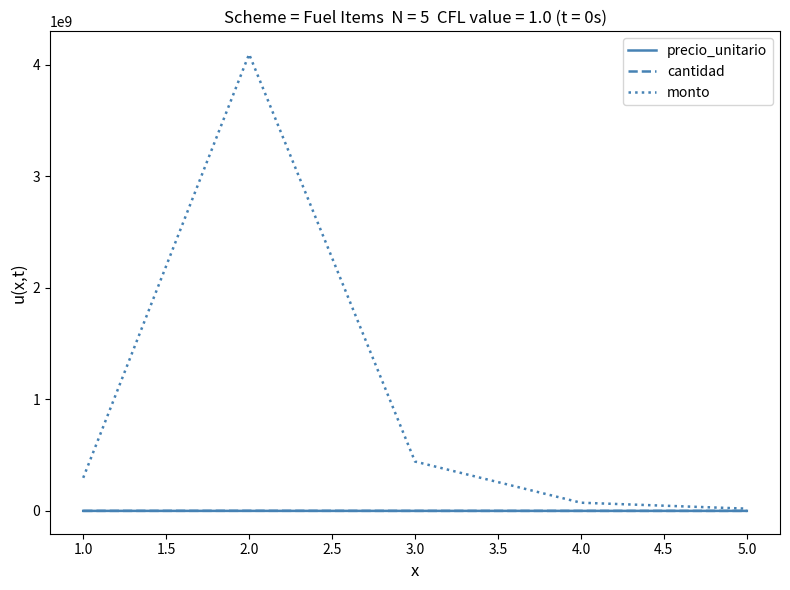

Is it true that monto equals 23408757 at 2.0?

False